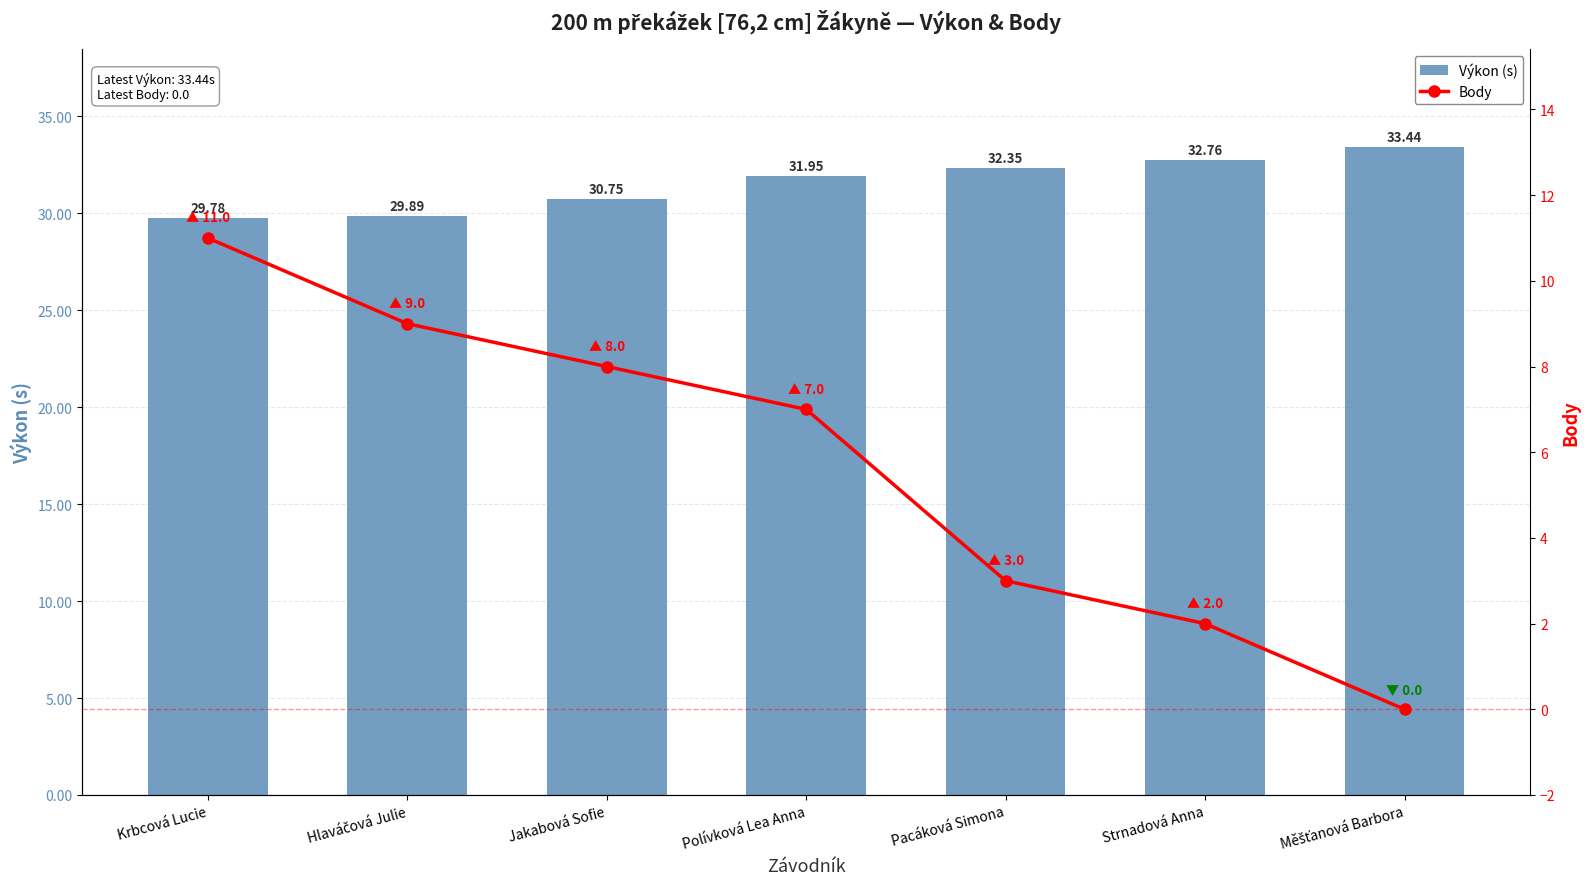

What is the label of the 2nd bar from the right?

Strnadová Anna